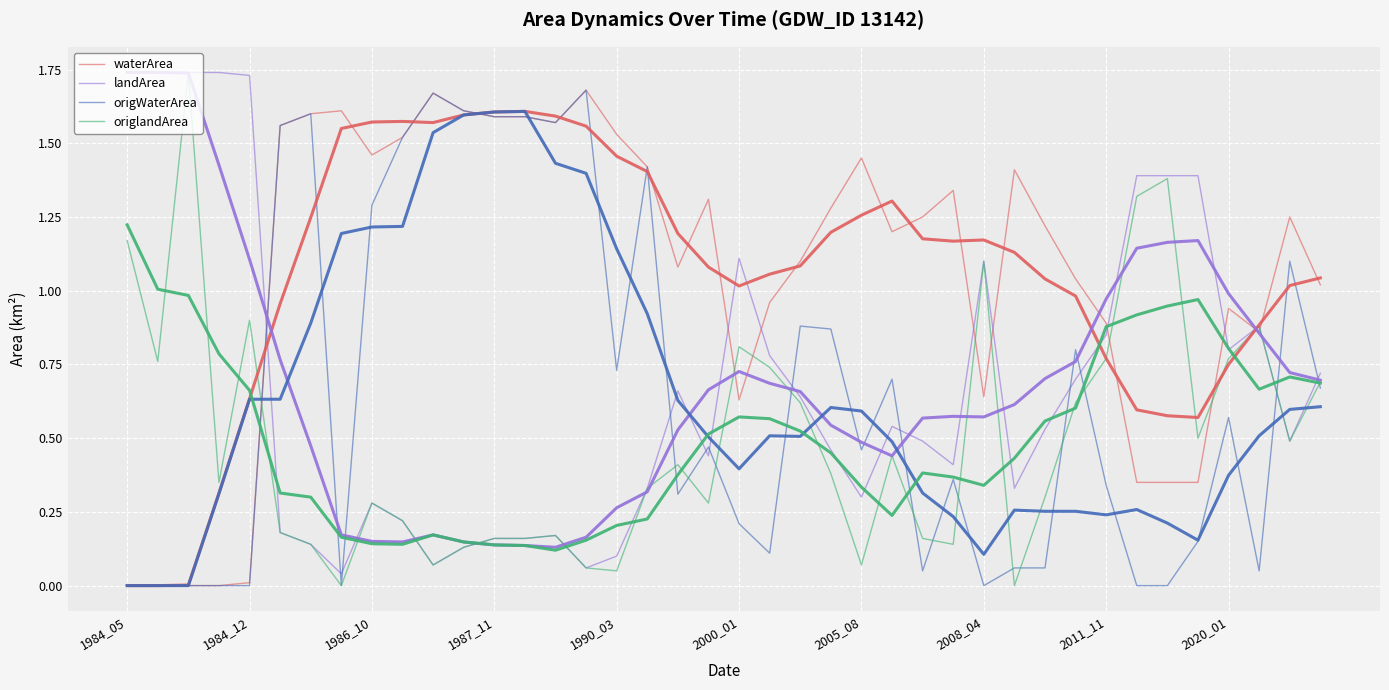

What are all the series names shown in the legend?

waterArea, landArea, origWaterArea, origlandArea